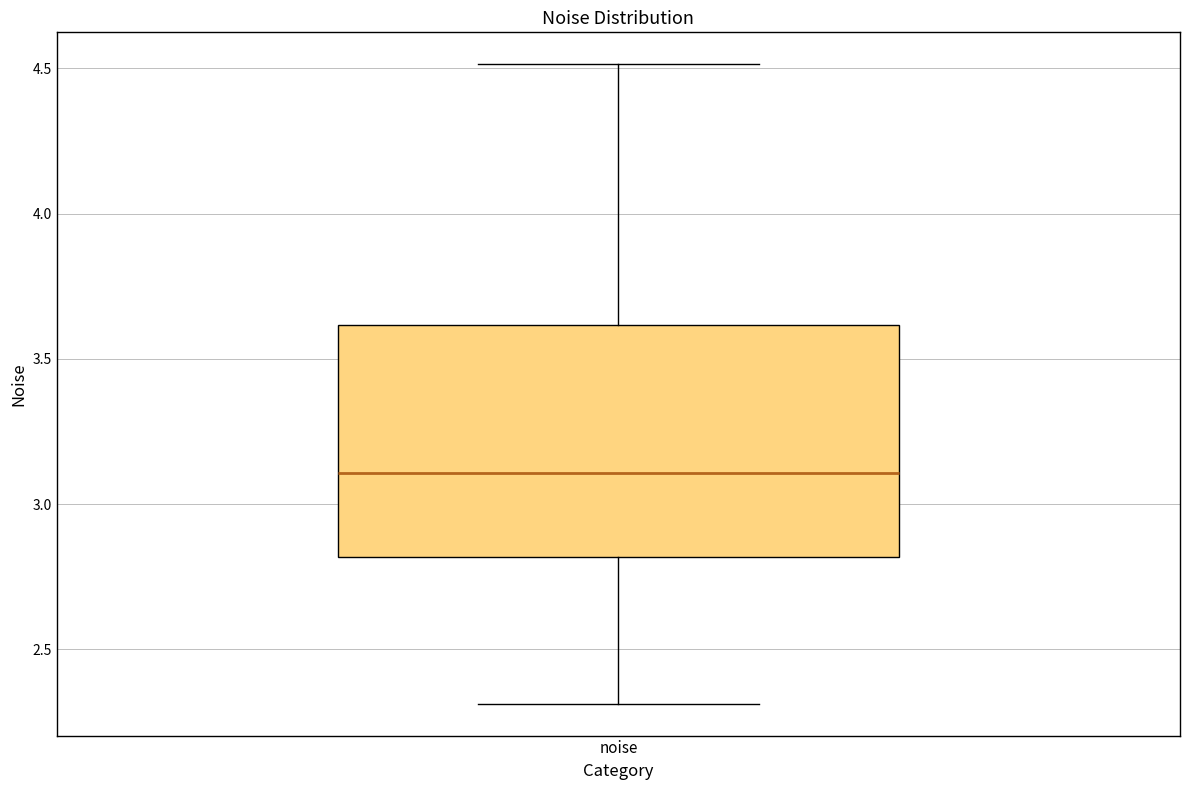

Where is the upper edge of the box for noise on the y-axis? The values are not printed on the chart, so give them approximately, as read against the axis.

3.6